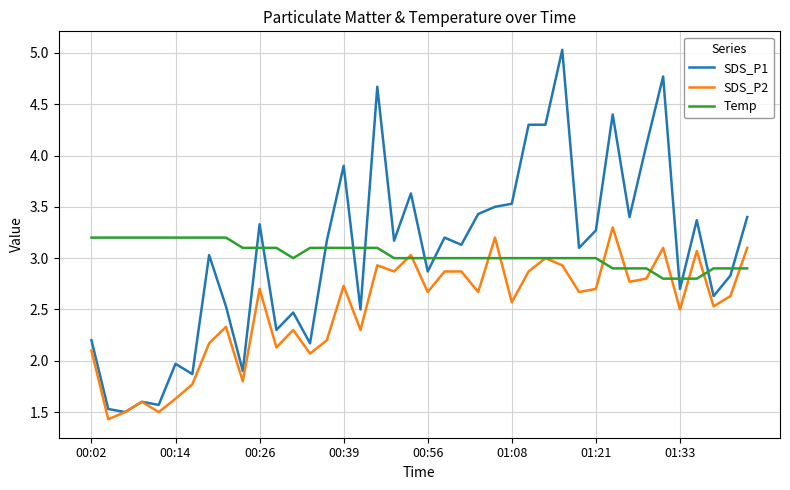

Which series has the largest range (max minus min)?

SDS_P1